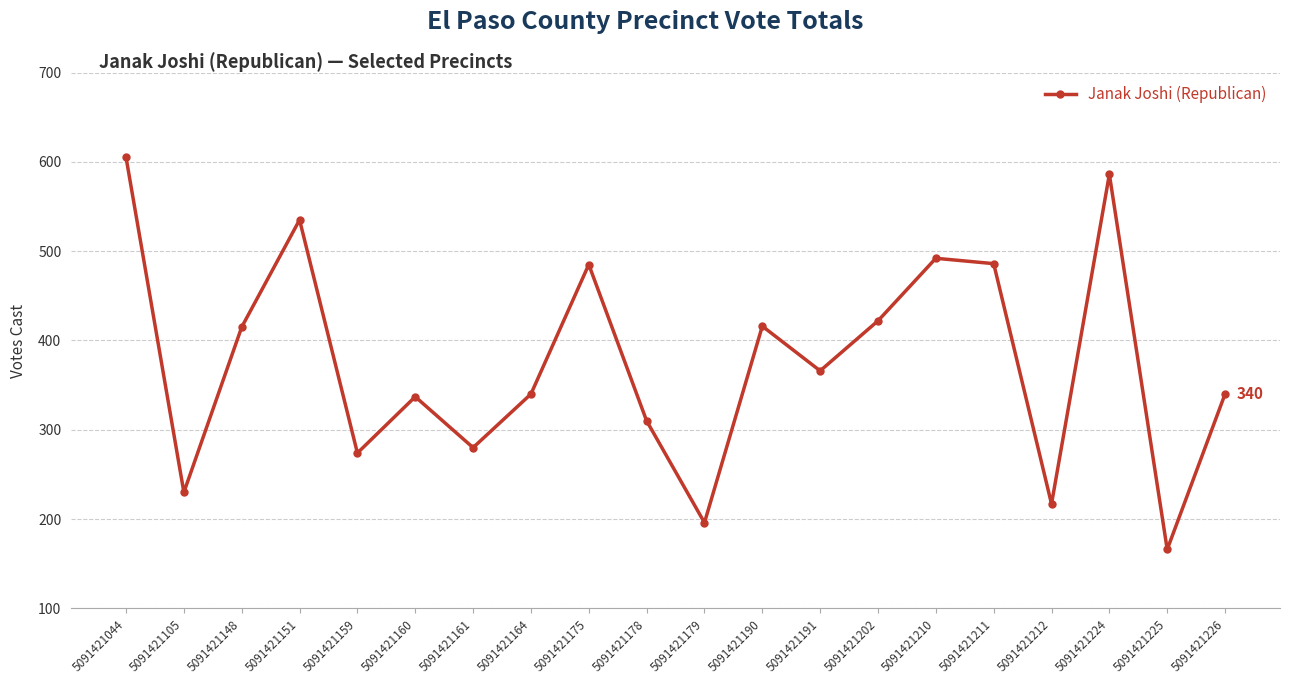

The value at 5091421179 is 101. True or false?

False